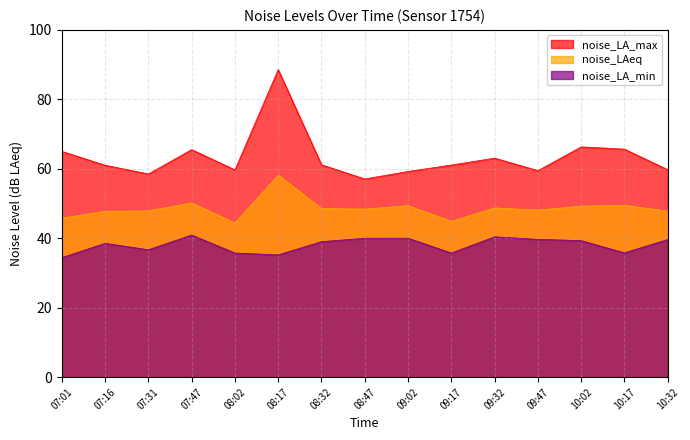

True or false: noise_LA_min and noise_LAeq cross at least once.

False